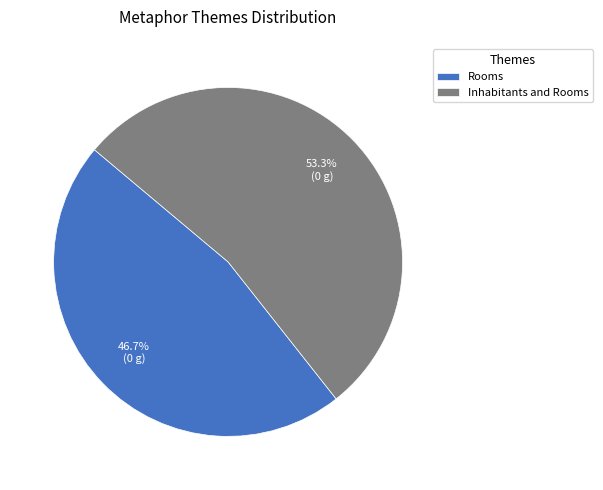

Between Rooms and Inhabitants and Rooms, which is larger?

Inhabitants and Rooms